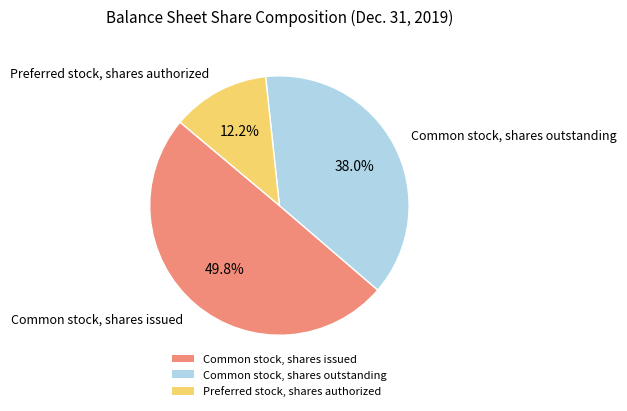

To the nearest percent, what portion does Preferred stock, shares authorized represent?

12%